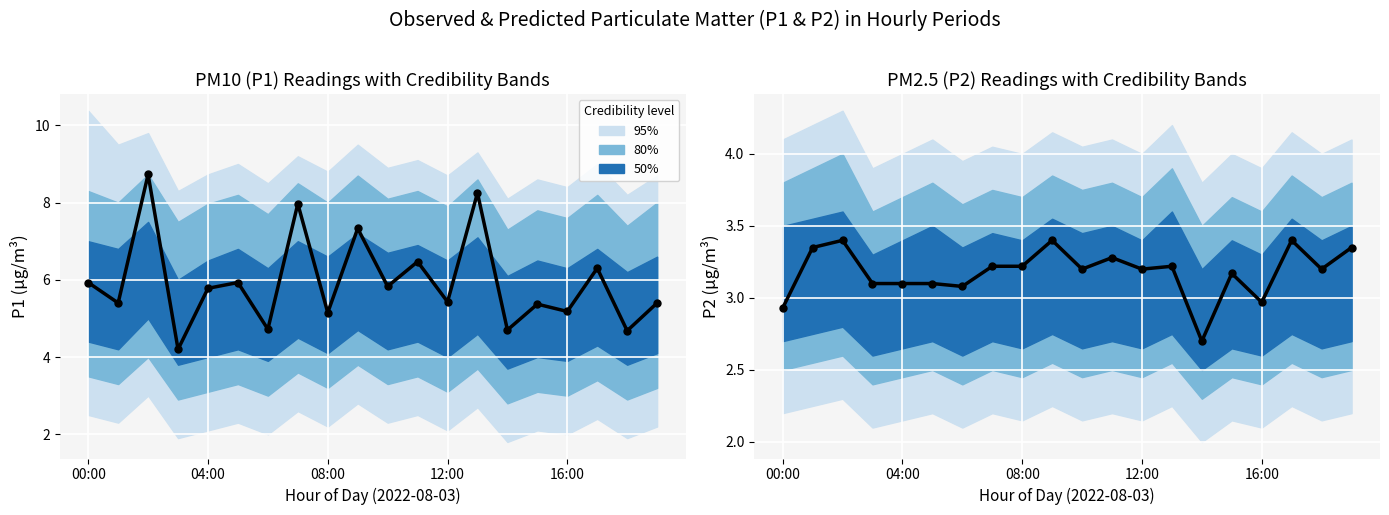

What is the total value across all series at 16:00?

8.2